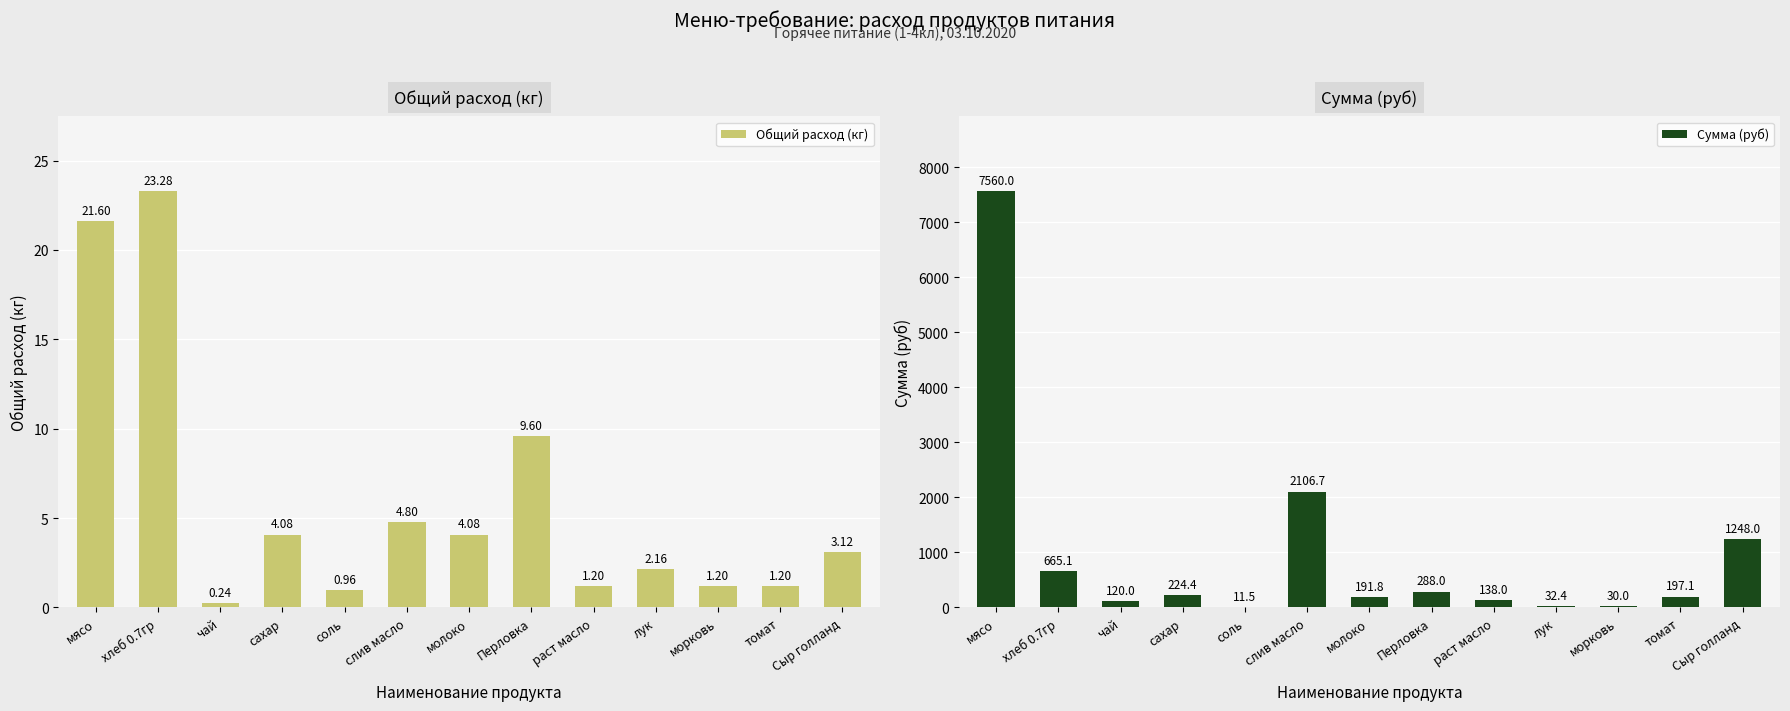

What is the value of the Сумма (руб) bar at the 13th from the left?

1248.0